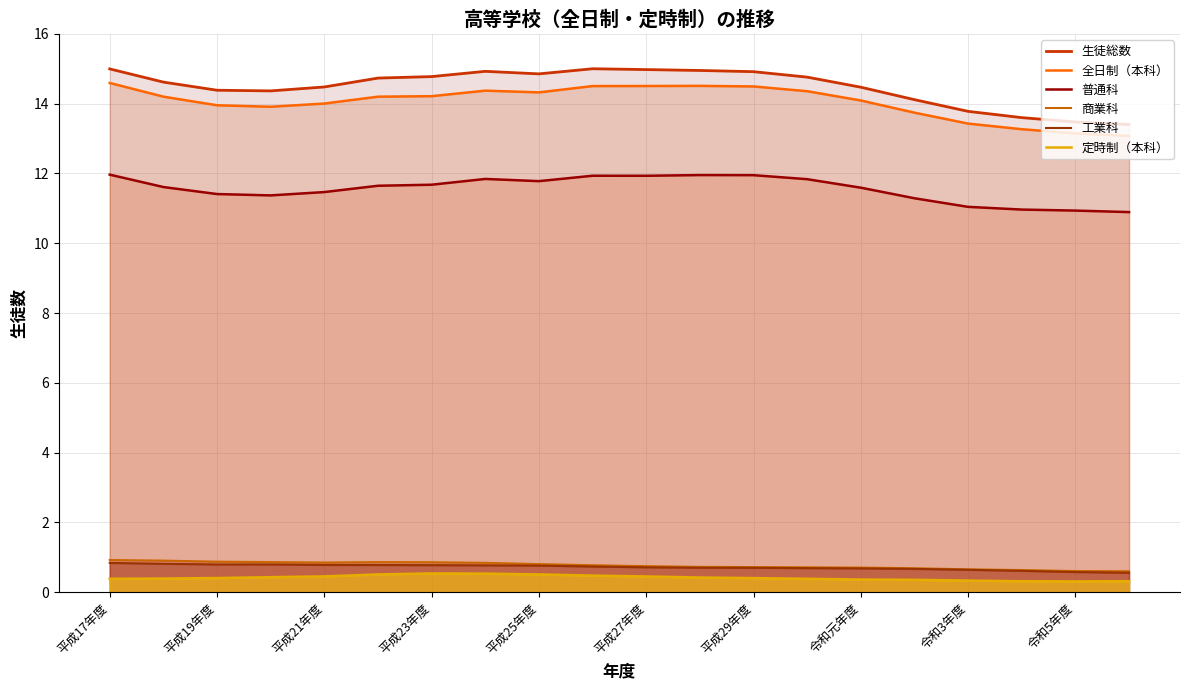

Is it true that 生徒総数 equals 7.1 at 平成27年度?

False